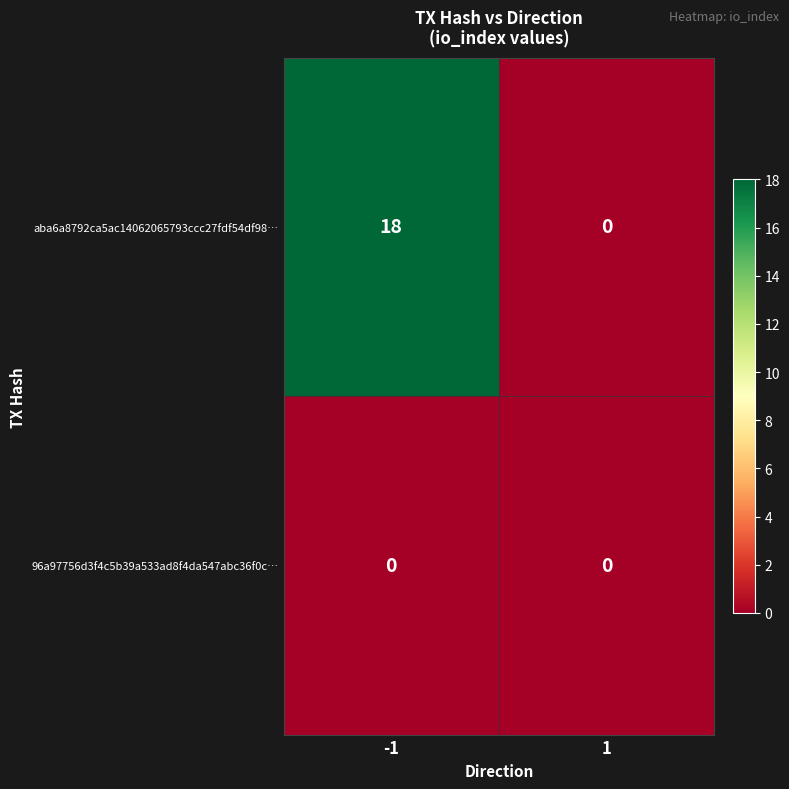

Which series has the largest total across all categories?

aba6a8792ca5ac14062065793ccc27fdf54df98…